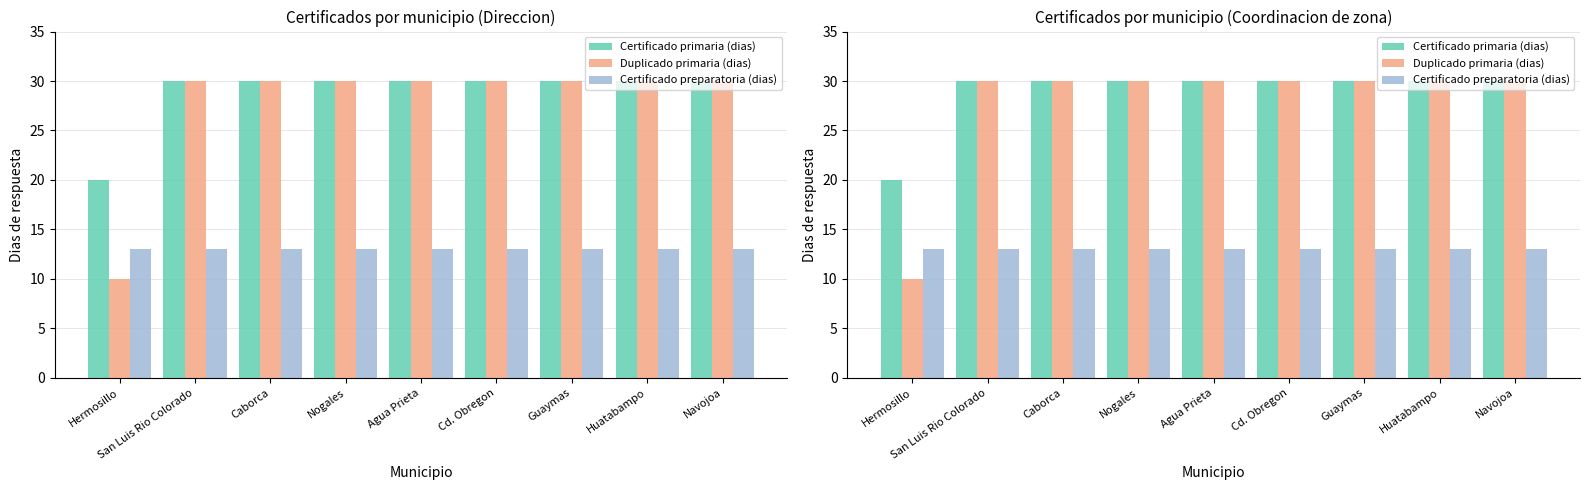

Rank the categories by Certificado preparatoria (dias) value from highest to lowest.

Hermosillo, San Luis Rio Colorado, Caborca, Nogales, Agua Prieta, Cd. Obregon, Guaymas, Huatabampo, Navojoa